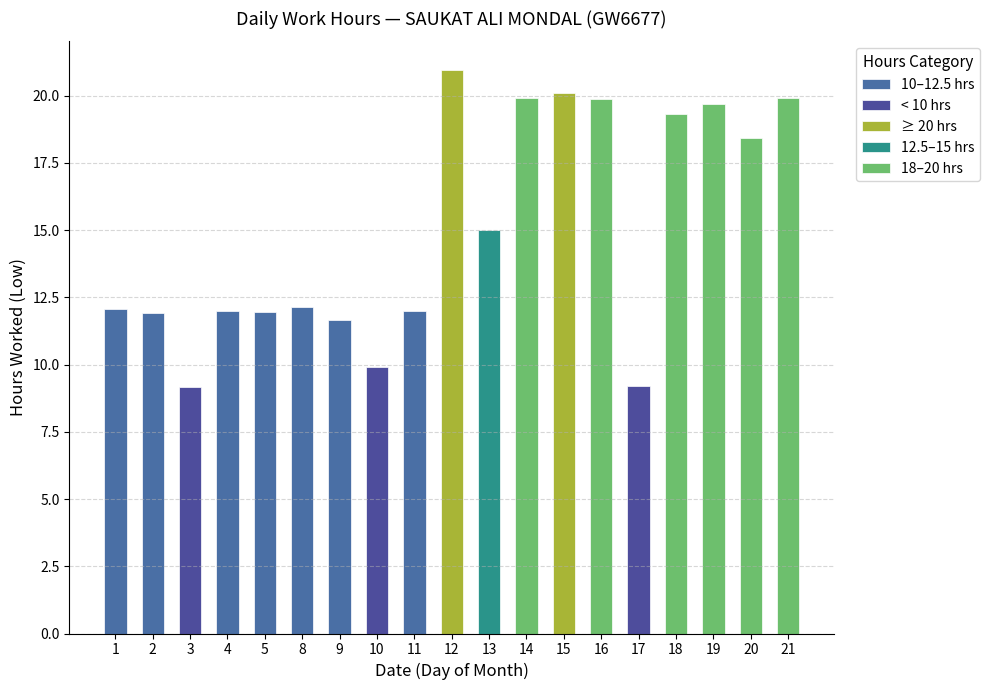

What is the difference between the maximum and minimum values?

11.8